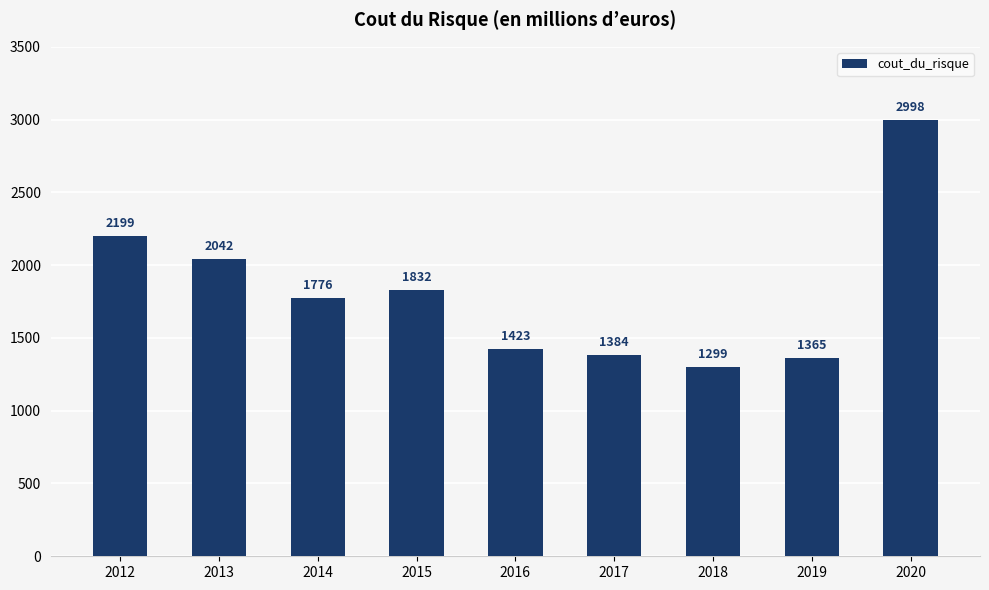

The value at 2013 is 2042. True or false?

True